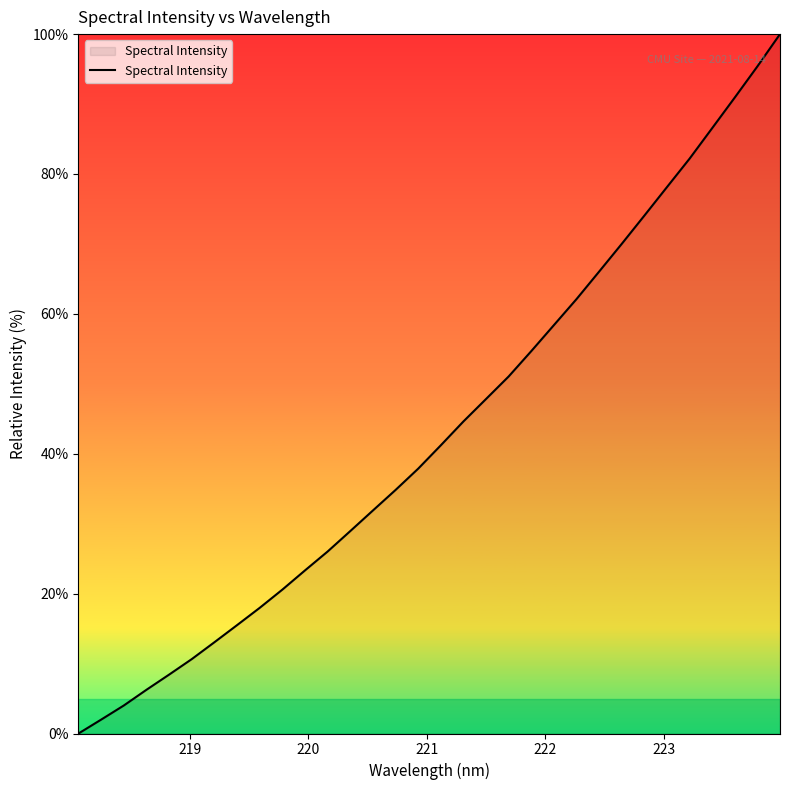

What is the maximum value shown in the chart?

100.0